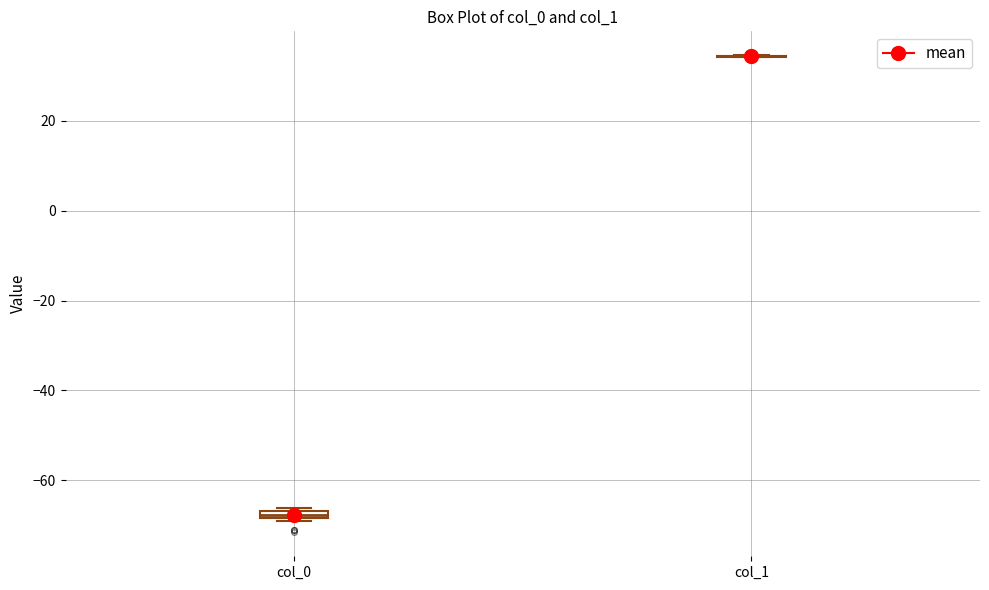

Where is the upper edge of the box for col_0 on the y-axis? The values are not printed on the chart, so give them approximately, as read against the axis.

-66